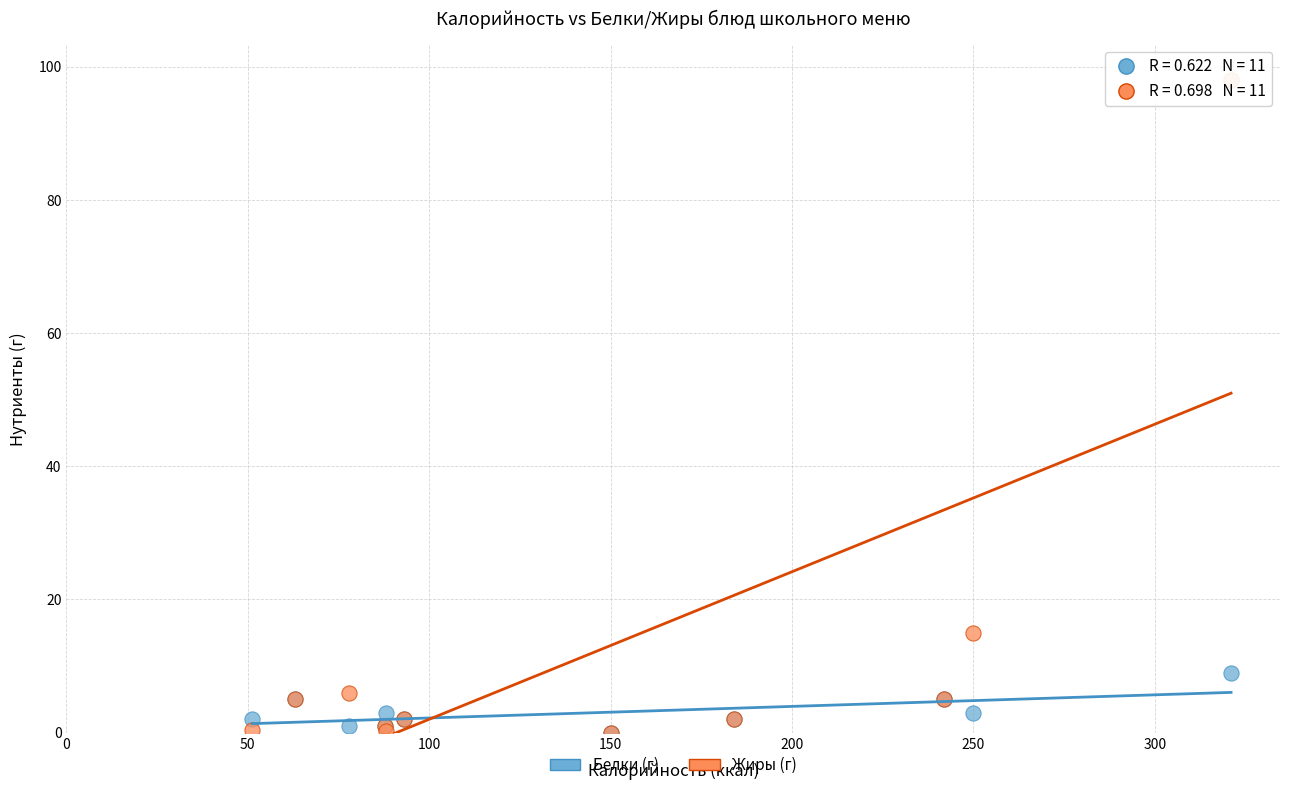

In the Жиры (г) series, what Y value is closest to 49?

15.0